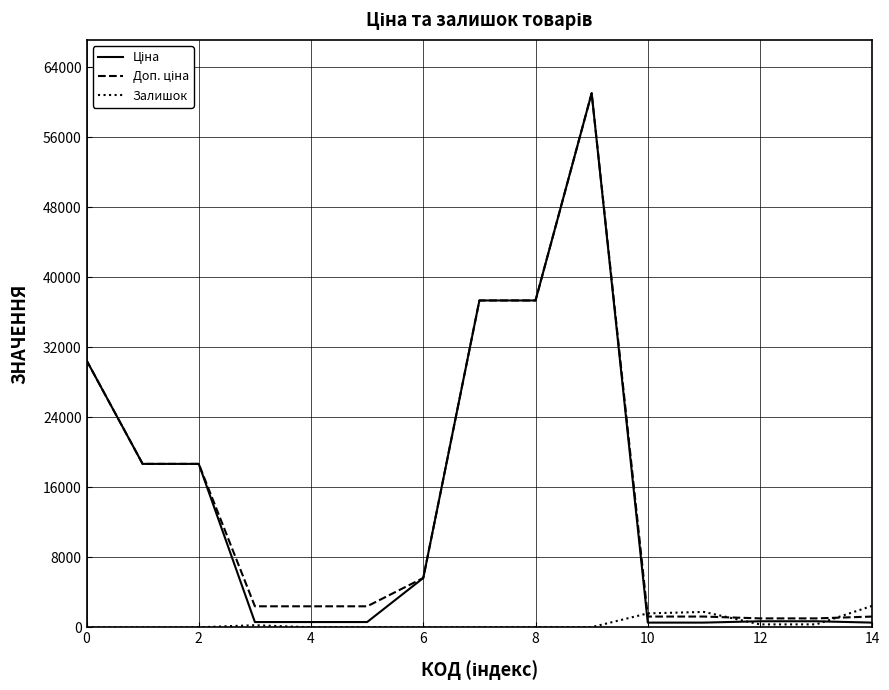

What is the maximum value shown in the chart?

61024.7